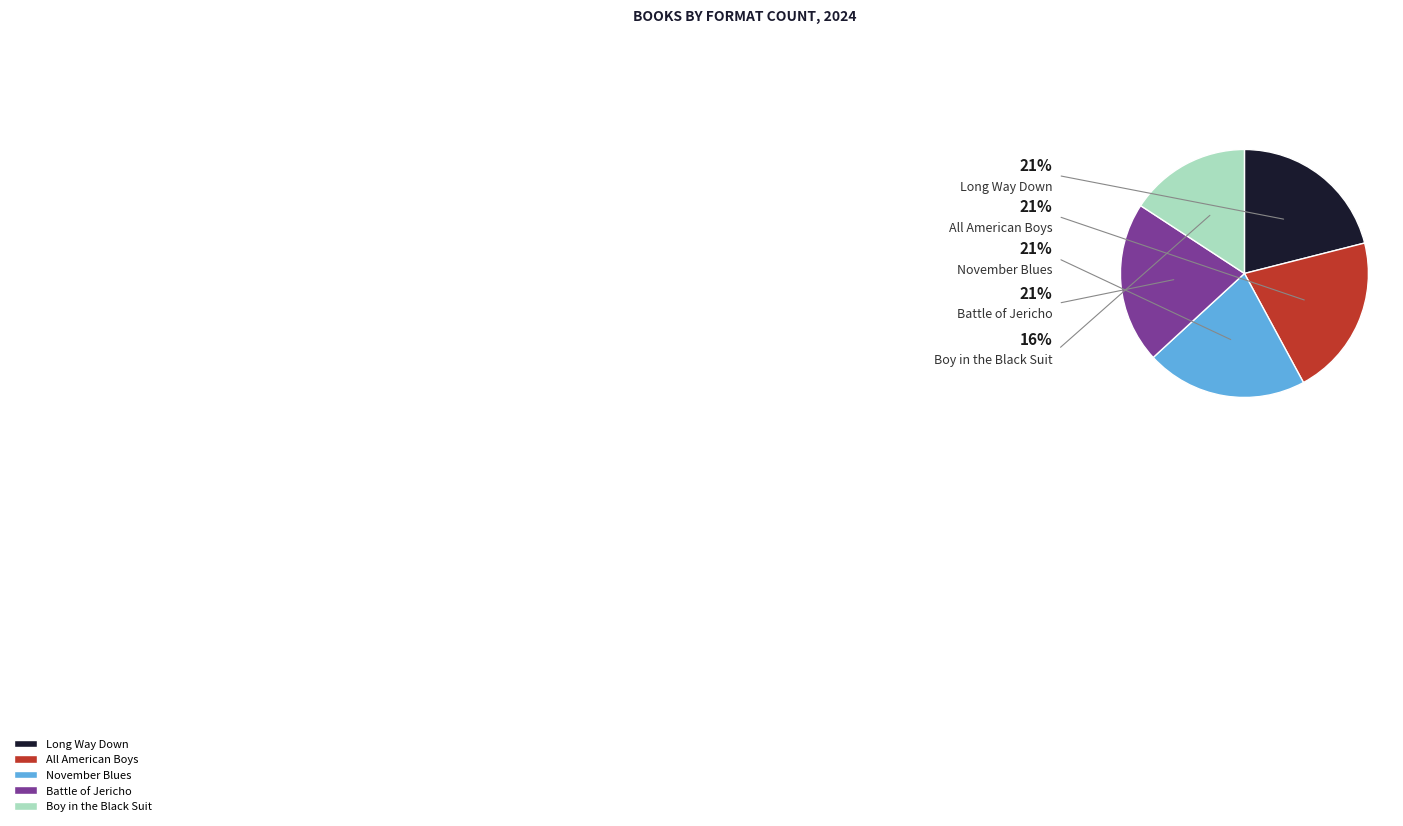

What percentage is the Boy in the Black Suit slice, to the nearest percent?

16%